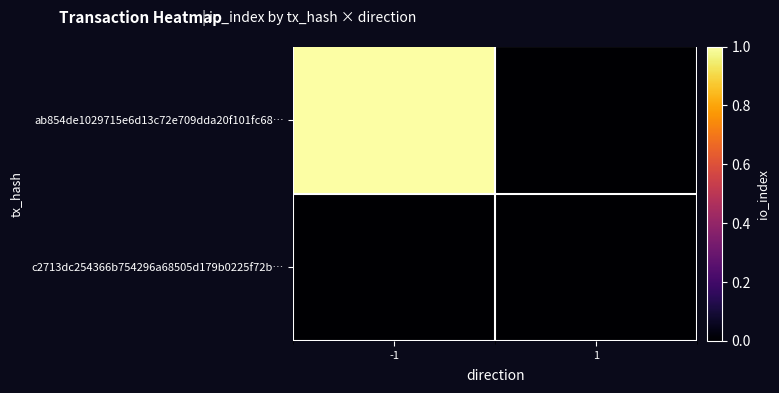

Which category has the highest value across all series?

-1